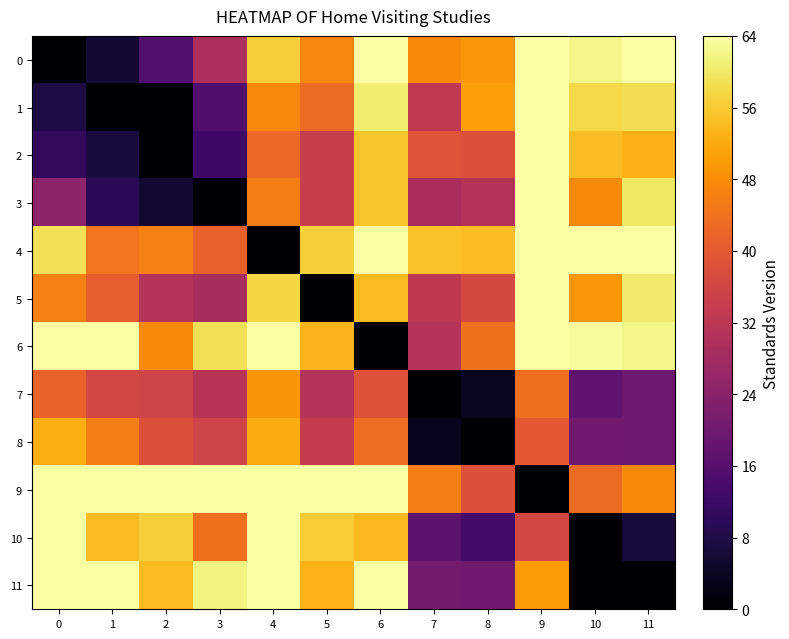

Which has a higher value, 8 or 7?

8